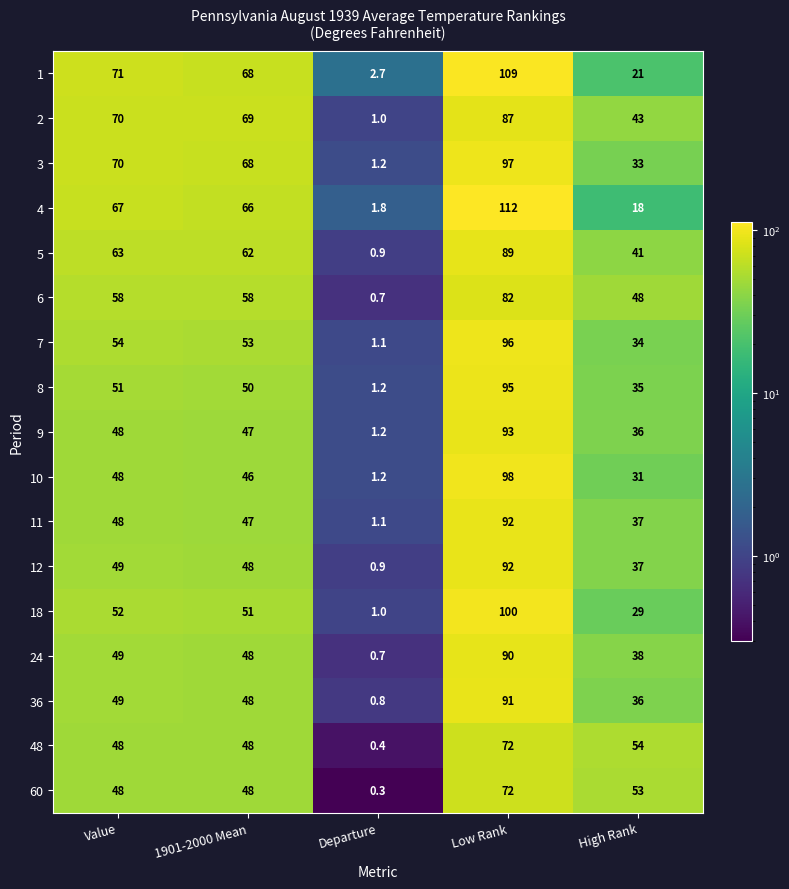

List the labels in order of 3 value, largest first.

Low Rank, Value, 1901-2000 Mean, High Rank, Departure